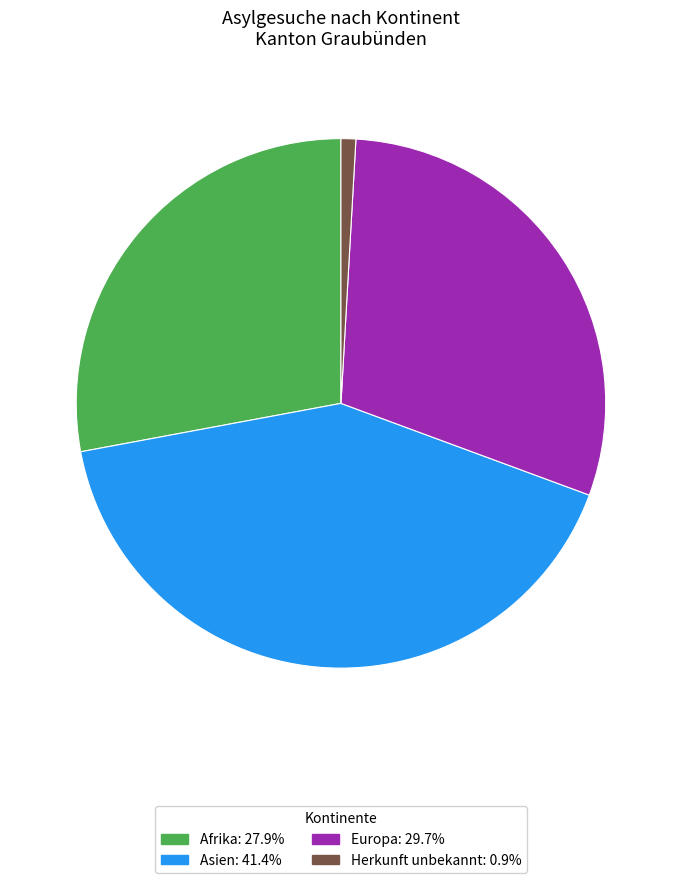

Does any single category account for the majority?

No